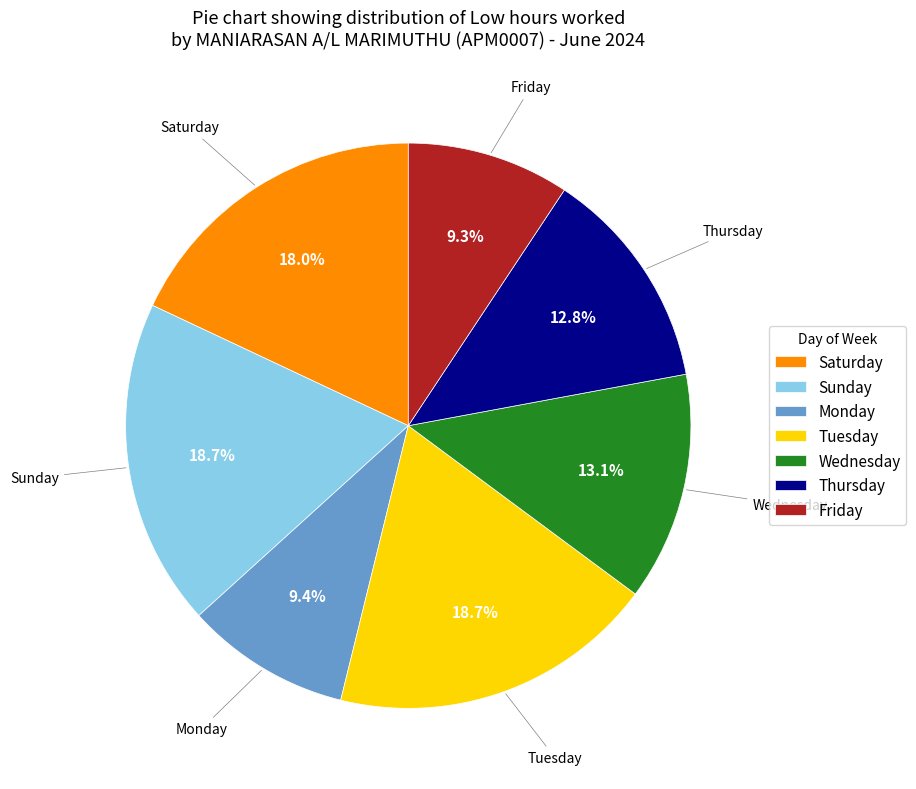

Combined, what portion of the pie is Saturday and Wednesday?

31.1%